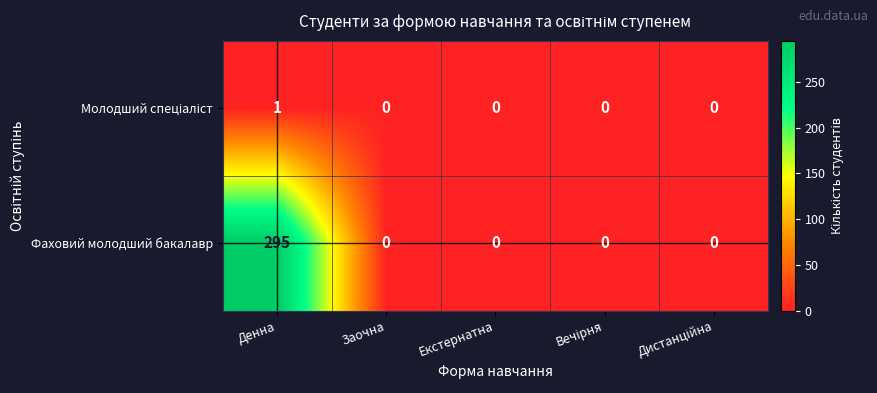

What is the sum of all Фаховий молодший бакалавр values?

295